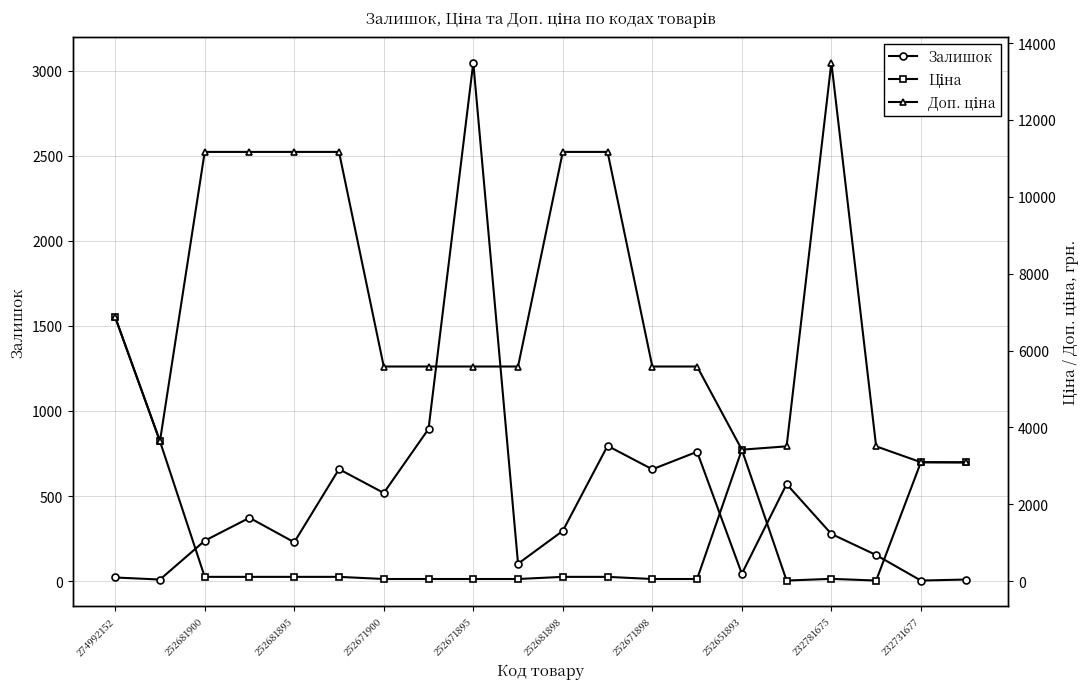

Reading right to left, list all the values displayed in this chart.

Залишок: 9.0	3.0	153.0	277.0	570.0	43.0	760.0	657.0	795.0	295.0	102.0	3048.0	894.0	518.0	658.0	228.0	372.0	237.0	9.0	21.0
Ціна: 3091.2	3094.7	15.6	60.0	15.6	3420.6	55.9	55.9	111.7	111.7	55.9	55.9	55.9	55.9	111.7	111.7	111.7	111.7	3640.8	6869.4
Доп. ціна: 3091.0	3095.0	3508.0	13493.2	3508.0	3421.0	5585.0	5585.0	11169.0	11169.0	5585.0	5585.0	5585.0	5585.0	11169.0	11169.0	11169.0	11169.0	3641.0	6869.4